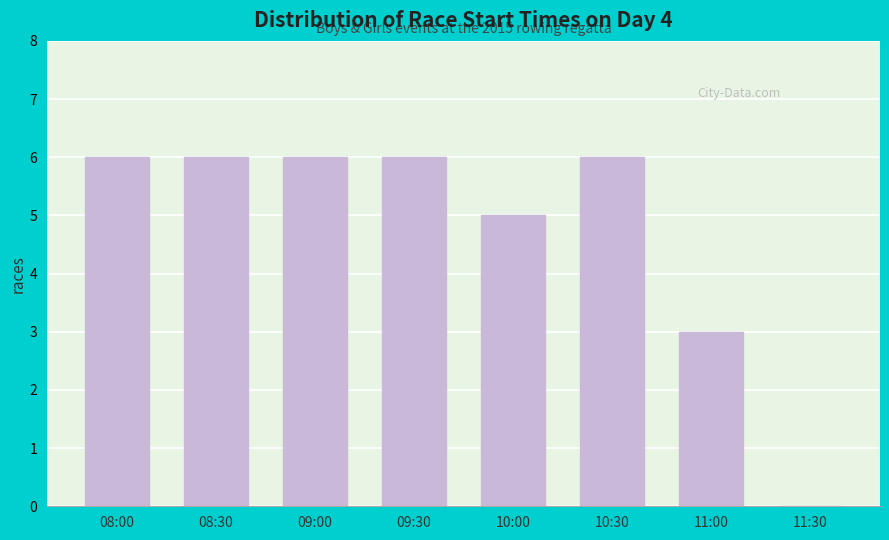

Reading right to left, what are all the values shown in this chart?

11:30=0	11:00=3	10:30=6	10:00=5	09:30=6	09:00=6	08:30=6	08:00=6